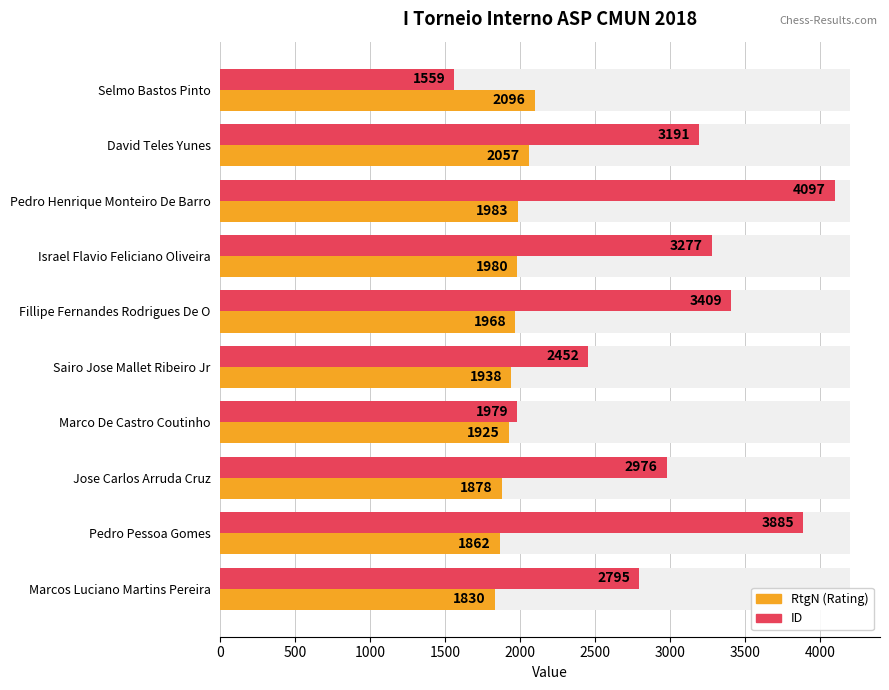

What are all the series names shown in the legend?

RtgN, ID